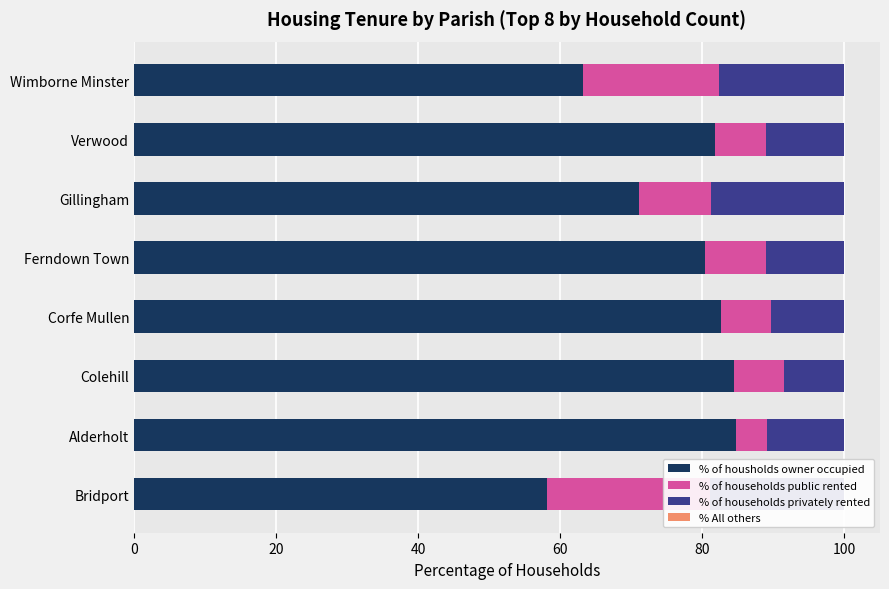

How many distinct data groups are displayed?

4